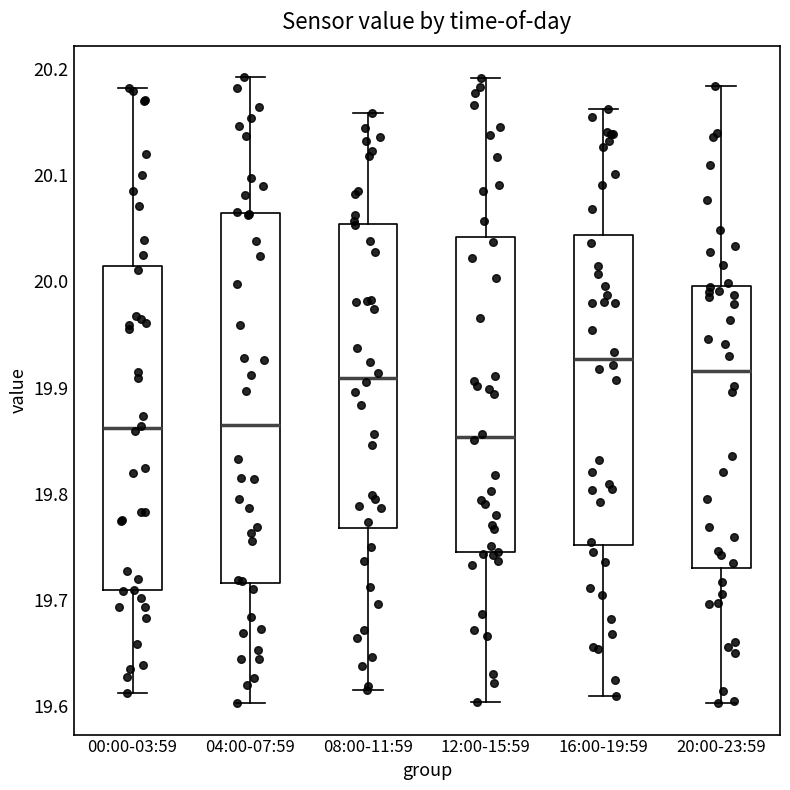

Reading left to right, read every box against the y-axis: the position of its median line, the range the box covers, and the ends of its whiskers. The values are not printed on the chart, so give them approximately, as read against the axis.

00:00-03:59: median 19.86, box 19.71 to 20.01, whiskers 19.61 to 20.18
04:00-07:59: median 19.87, box 19.72 to 20.06, whiskers 19.60 to 20.19
08:00-11:59: median 19.91, box 19.77 to 20.05, whiskers 19.62 to 20.16
12:00-15:59: median 19.85, box 19.74 to 20.04, whiskers 19.60 to 20.19
16:00-19:59: median 19.93, box 19.75 to 20.04, whiskers 19.61 to 20.16
20:00-23:59: median 19.92, box 19.73 to 20.00, whiskers 19.60 to 20.18